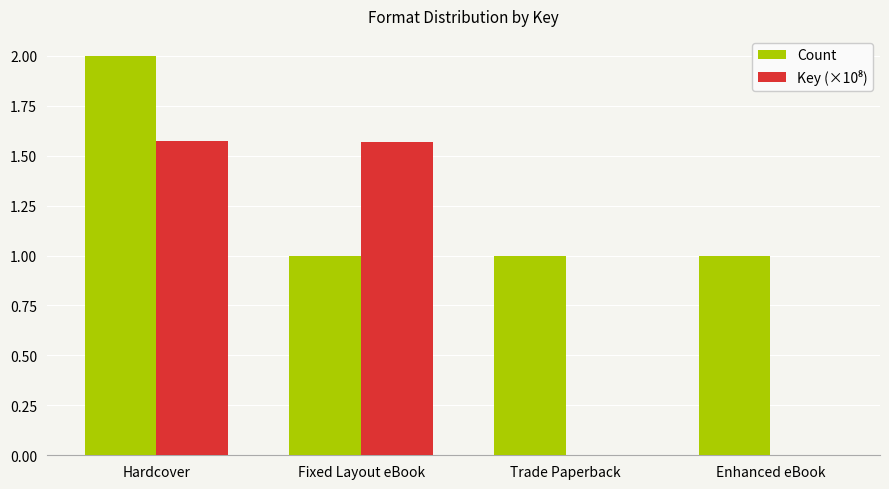

What is the approximate value of Count at Hardcover?

2.0